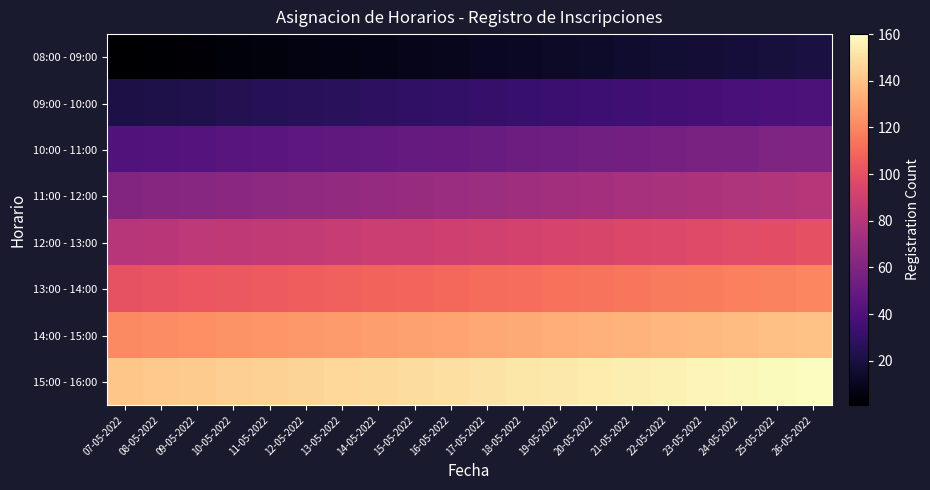

What is the difference between the highest and lowest values at 19-05-2022?

140